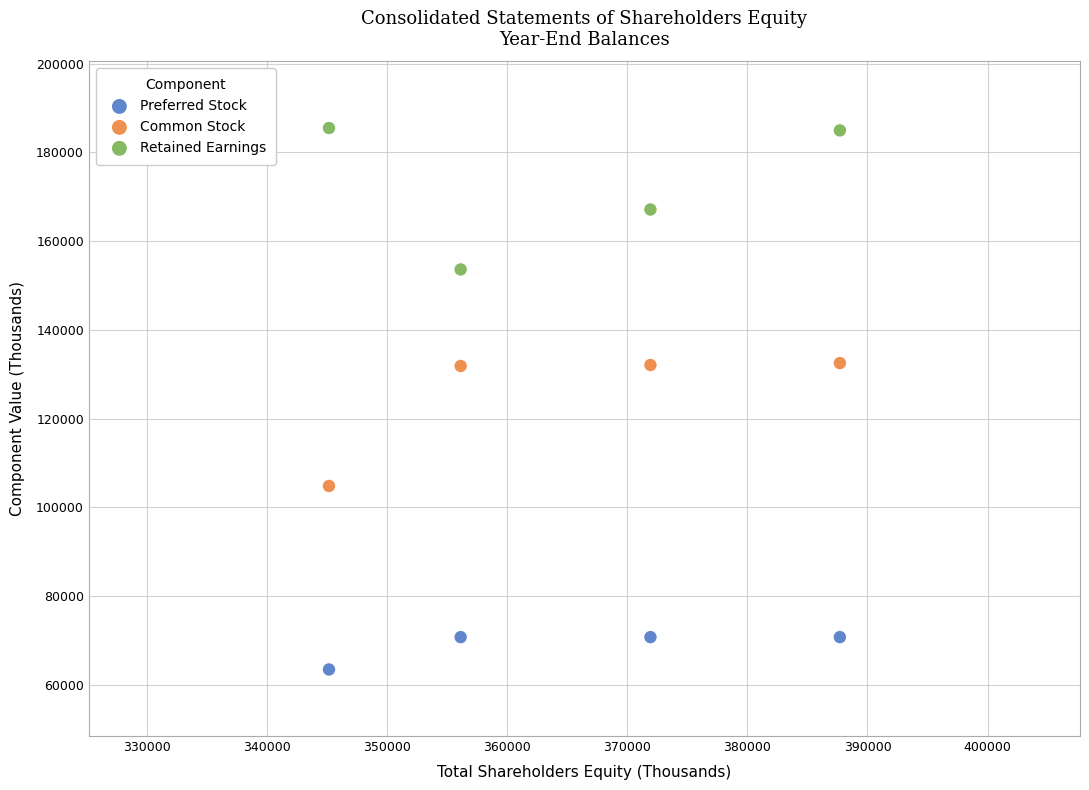

In the Retained Earnings series, what Y value is closest to 169560?

167136